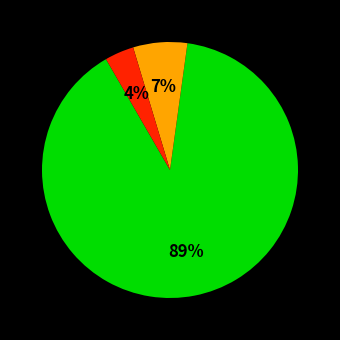

Is there a majority slice in this chart?

Yes